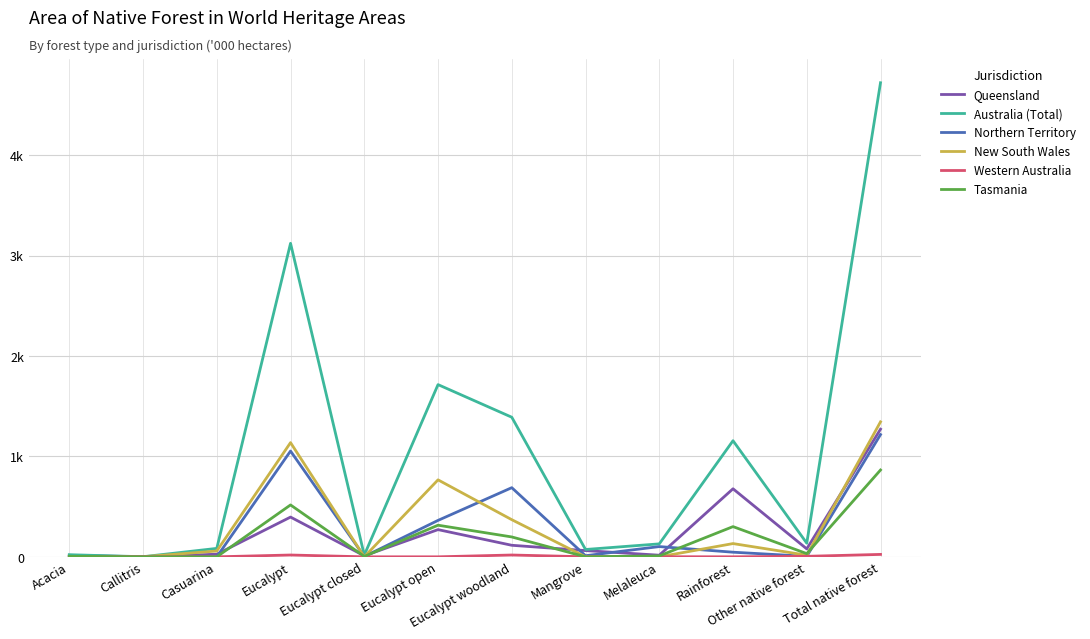

True or false: New South Wales has more than 1 points higher than both neighbors.

True